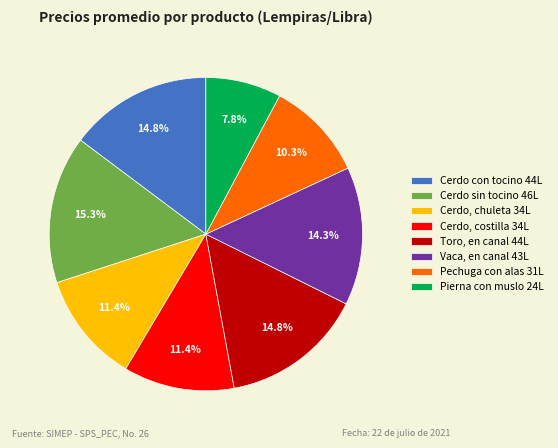

True or false: Pierna con muslo accounts for 21% of the total.

False